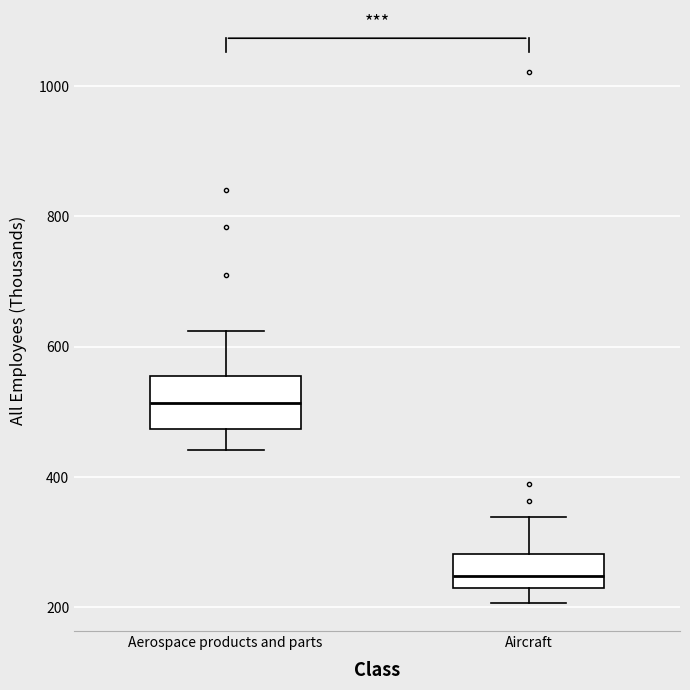

Reading left to right, transcribe this box plot: for each box, give where its median line is, the range the box spans, and where its two whiskers end, as read against the y-axis. The values are not printed on the chart, so give them approximately, as read against the axis.

Aerospace products and parts: median 520, box 480 to 560, whiskers 440 to 620
Aircraft: median 240 (inside the box), box 240 to 280, whiskers 200 to 340